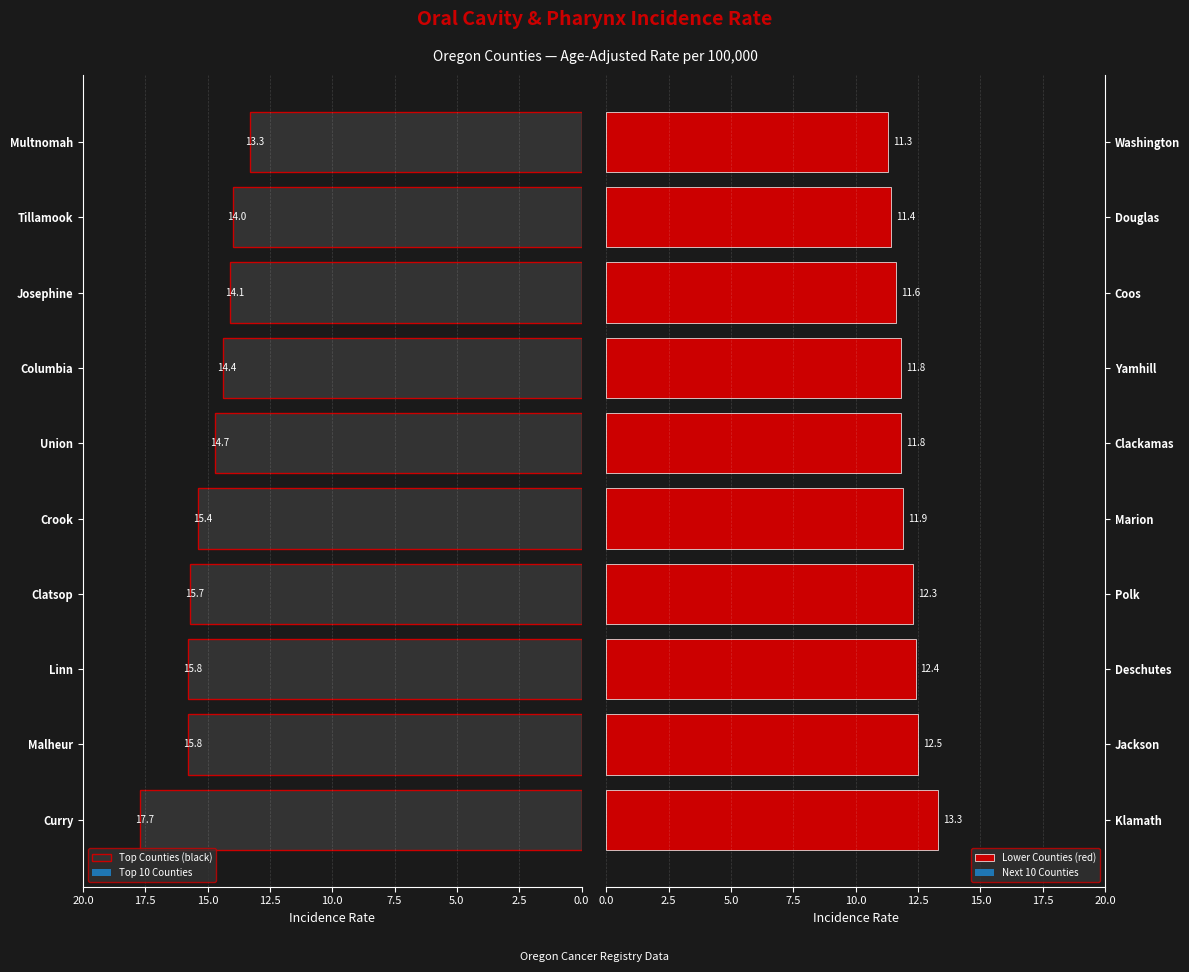

How many categories are shown in the chart?

10